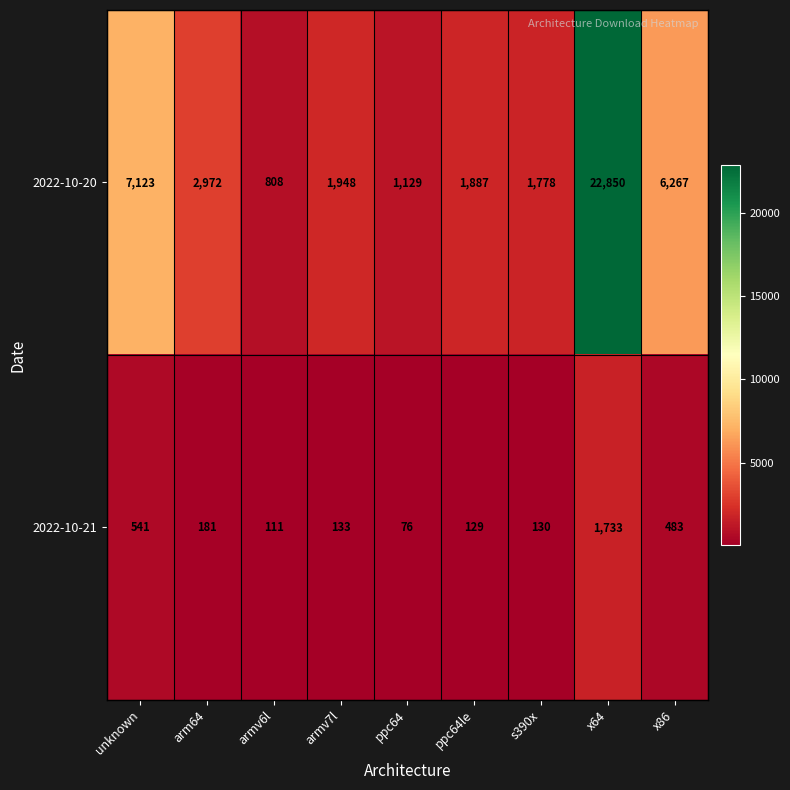

Read the 2022-10-21 value at s390x.

130